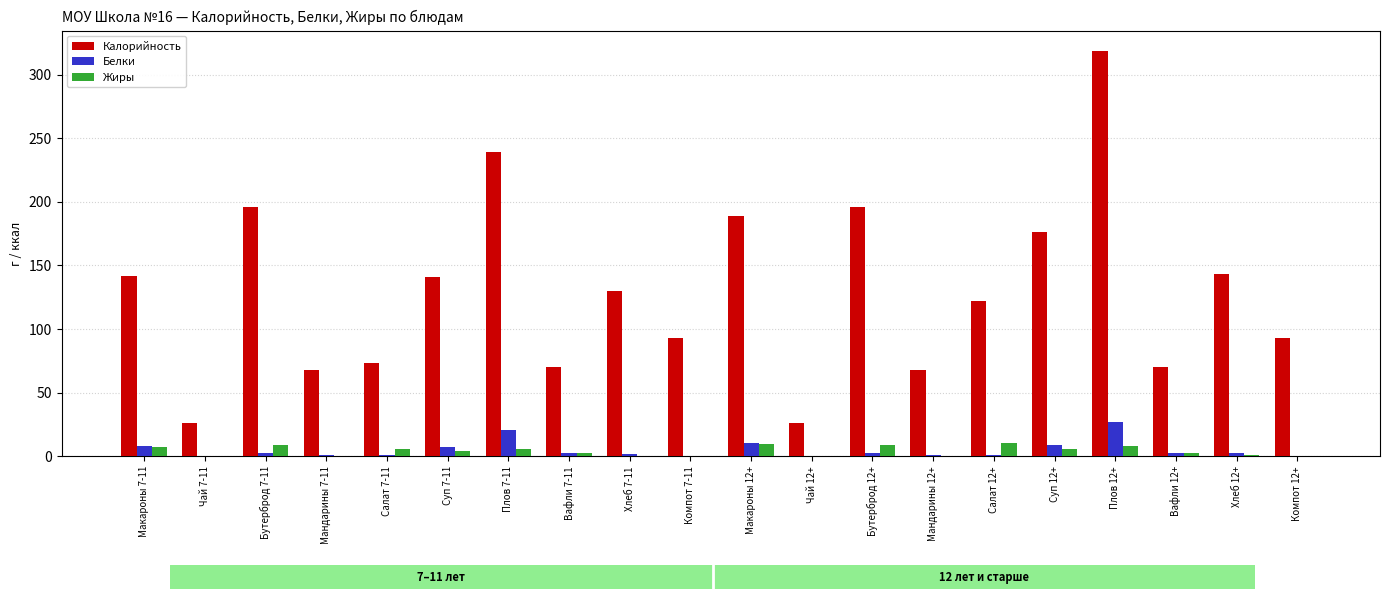

Which series changed the most between Суп 7-11 and Компот 7-11?

Калорийность